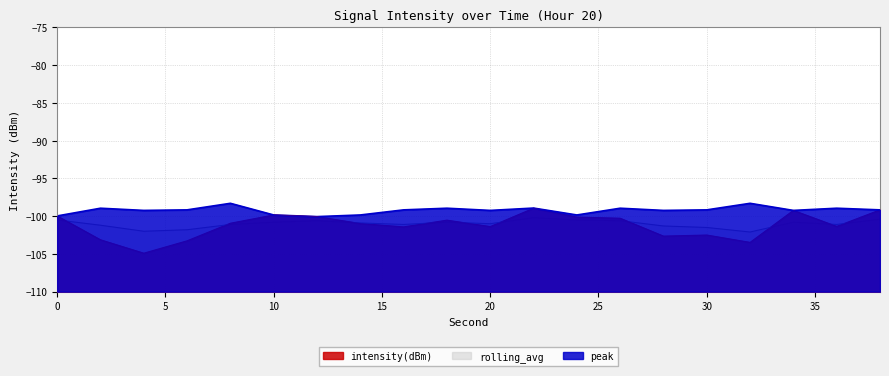

True or false: rolling_avg has more than 2 interior local peaks.

True